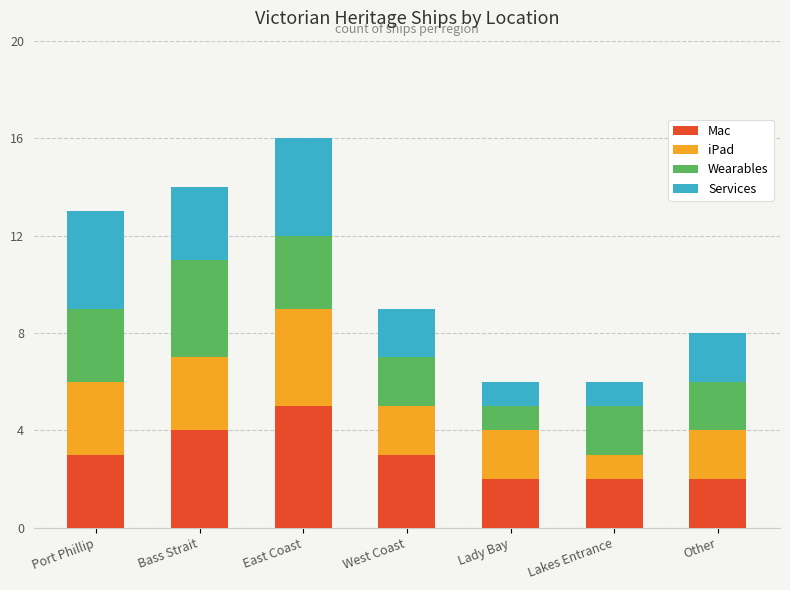

Which category has the highest value in the Mac series?

East Coast